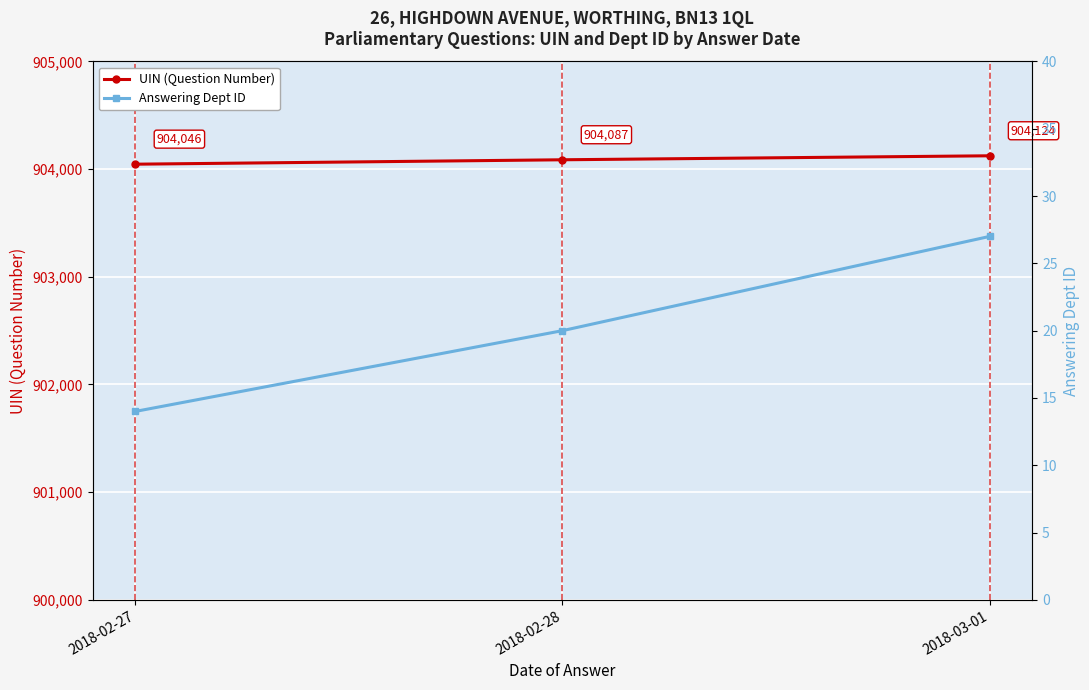

What value does the Answering Dept ID series have at 2018-03-01, to the nearest 10?

30